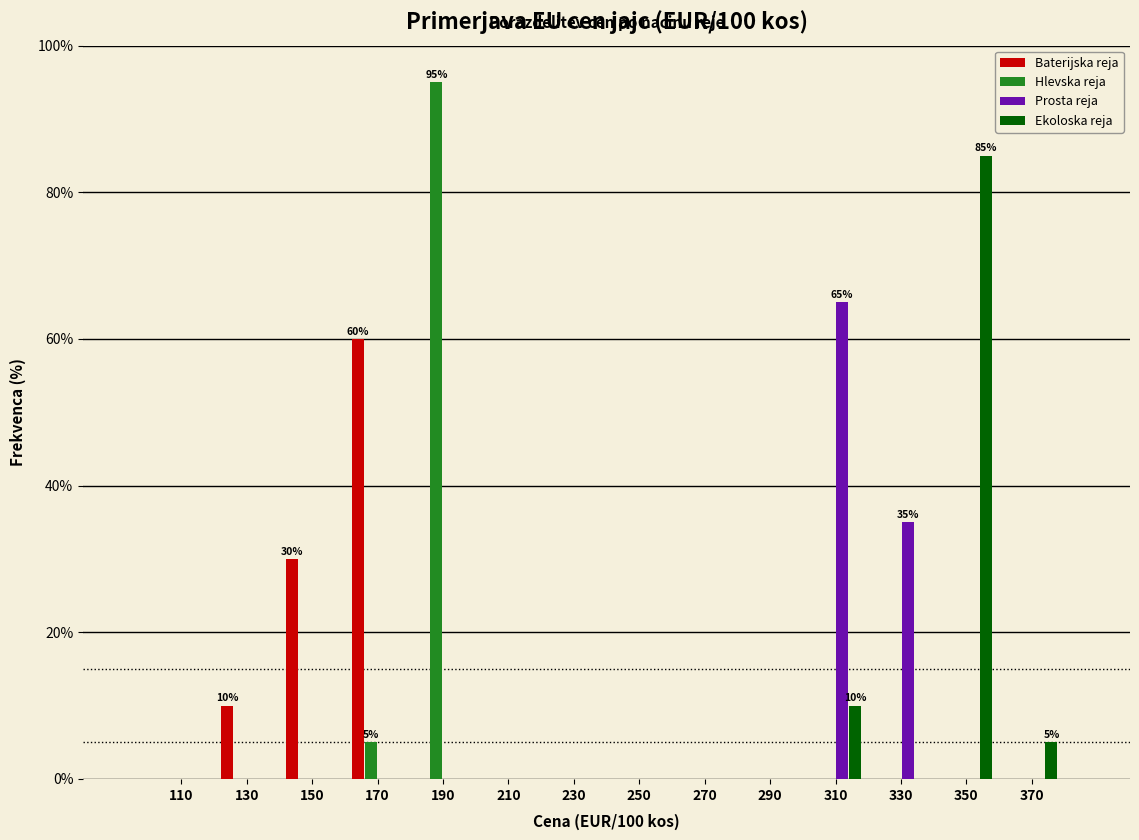

In the Baterijska reja series, which range on the x-axis has the tallest bar?

160 to 180